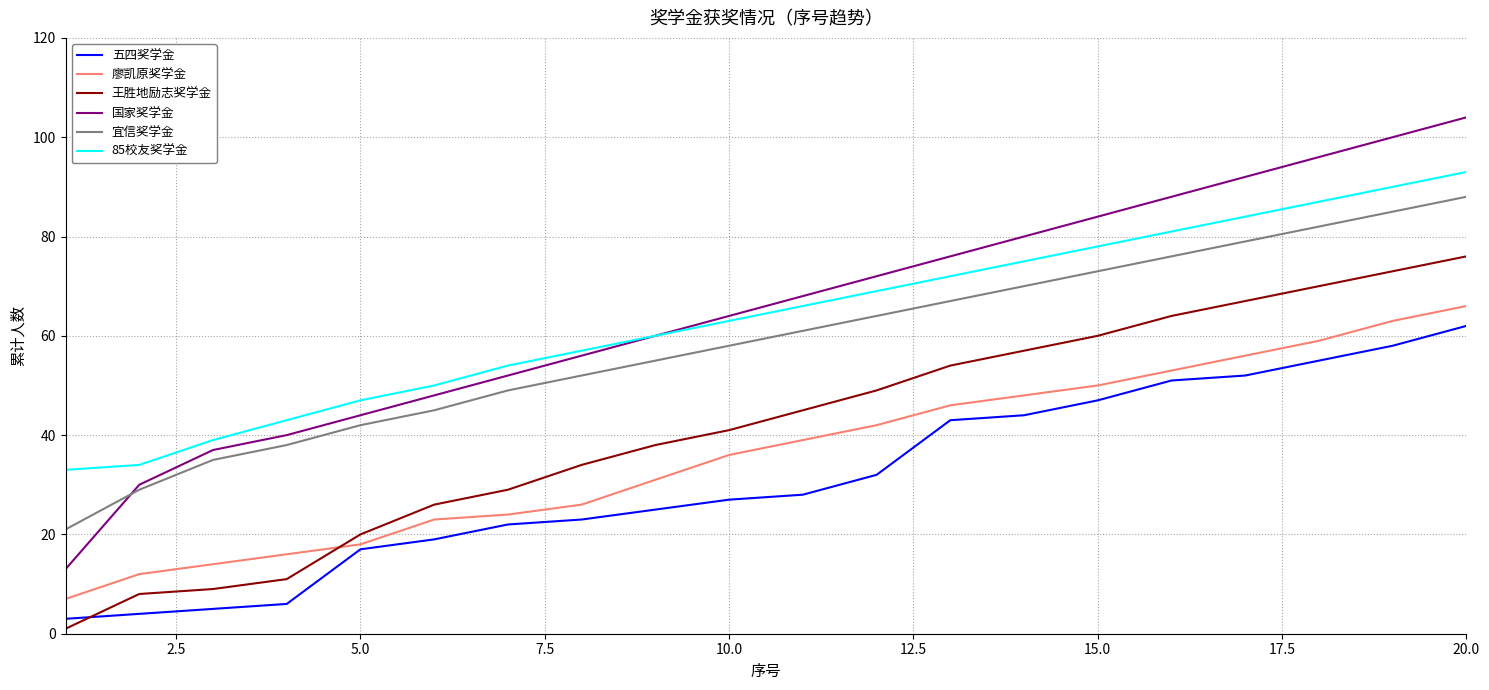

Which series has the largest range (max minus min)?

国家奖学金